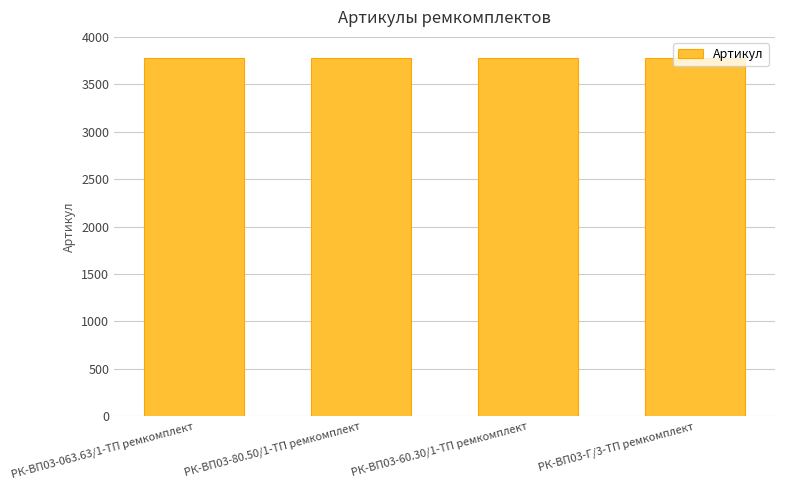

What is the ratio of the value at РК-ВП03-063.63/1-ТП ремкомплект to the value at РК-ВП03-60.30/1-ТП ремкомплект?

1.0